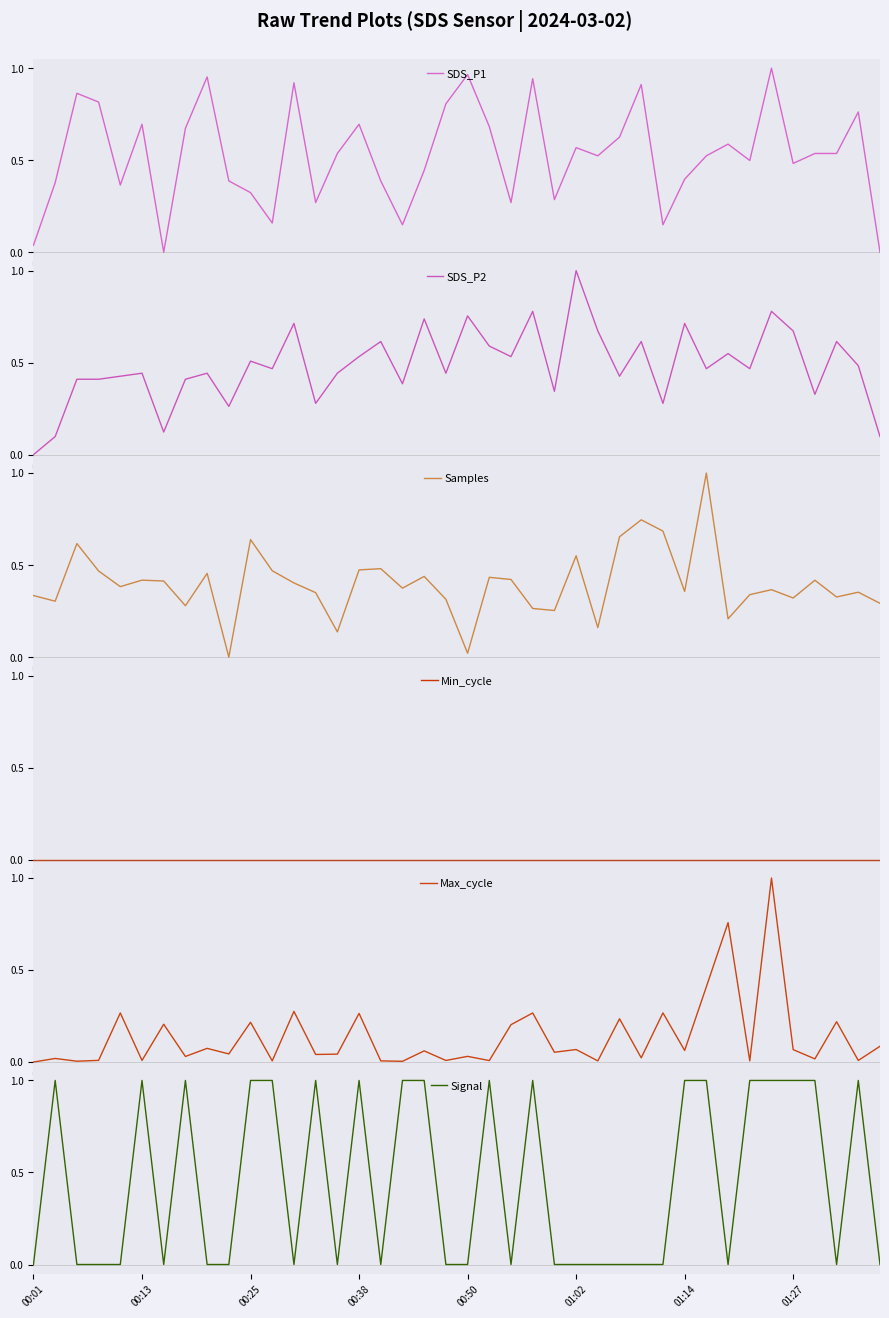

Reading right to left, extract all data points from this chart.

SDS_P1: 0.0	0.8	0.5	0.5	0.5	1.0	0.5	0.6	0.5	0.4	0.1	0.9	0.6	0.5	0.6	0.3	0.9	0.3	0.7	1.0	0.8	0.4	0.1	0.4	0.7	0.5	0.3	0.9	0.2	0.3	0.4	1.0	0.7	0.0	0.7	0.4	0.8	0.9	0.4	0.0
SDS_P2: 0.1	0.5	0.6	0.3	0.7	0.8	0.5	0.5	0.5	0.7	0.3	0.6	0.4	0.7	1.0	0.3	0.8	0.5	0.6	0.8	0.4	0.7	0.4	0.6	0.5	0.4	0.3	0.7	0.5	0.5	0.3	0.4	0.4	0.1	0.4	0.4	0.4	0.4	0.1	0.0
Samples: 0.3	0.4	0.3	0.4	0.3	0.4	0.3	0.2	1.0	0.4	0.7	0.7	0.7	0.2	0.6	0.3	0.3	0.4	0.4	0.0	0.3	0.4	0.4	0.5	0.5	0.1	0.4	0.4	0.5	0.6	0.0	0.5	0.3	0.4	0.4	0.4	0.5	0.6	0.3	0.3
Min_cycle: 0.0	0.0	0.0	0.0	0.0	0.0	0.0	0.0	0.0	0.0	0.0	0.0	0.0	0.0	0.0	0.0	0.0	0.0	0.0	0.0	0.0	0.0	0.0	0.0	0.0	0.0	0.0	0.0	0.0	0.0	0.0	0.0	0.0	0.0	0.0	0.0	0.0	0.0	0.0	0.0
Max_cycle: 0.1	0.0	0.2	0.0	0.1	1.0	0.0	0.8	0.4	0.1	0.3	0.0	0.2	0.0	0.1	0.1	0.3	0.2	0.0	0.0	0.0	0.1	0.0	0.0	0.3	0.0	0.0	0.3	0.0	0.2	0.0	0.1	0.0	0.2	0.0	0.3	0.0	0.0	0.0	0.0
Signal: 0.0	1.0	0.0	1.0	1.0	1.0	1.0	0.0	1.0	1.0	0.0	0.0	0.0	0.0	0.0	0.0	1.0	0.0	1.0	0.0	0.0	1.0	1.0	0.0	1.0	0.0	1.0	0.0	1.0	1.0	0.0	0.0	1.0	0.0	1.0	0.0	0.0	0.0	1.0	0.0